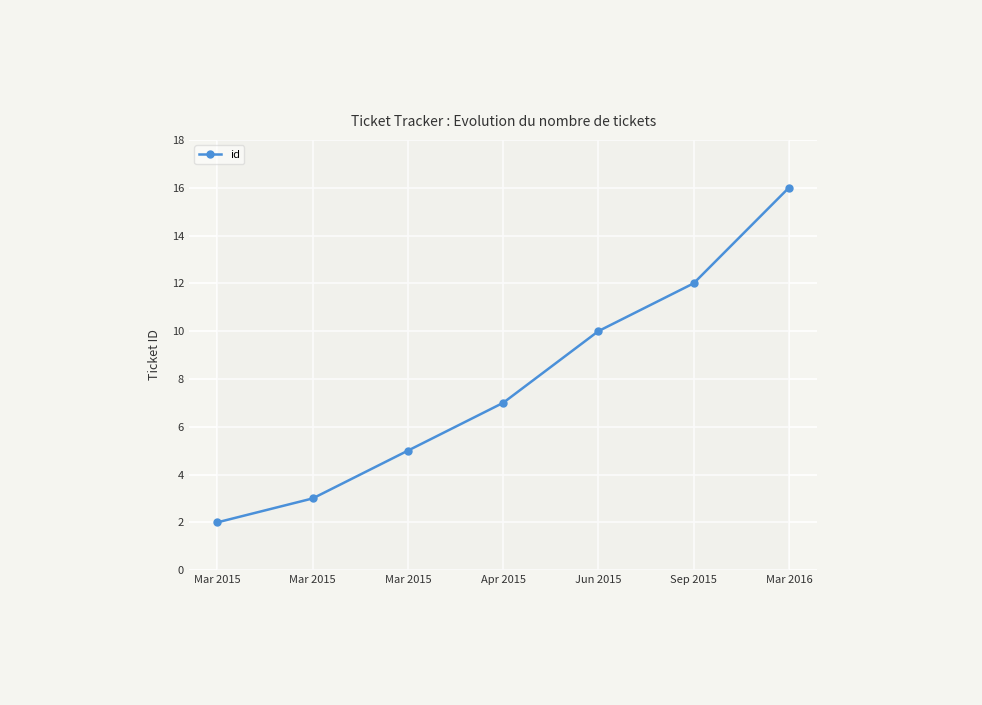

At which label does the data first exceed 7?

Jun 2015